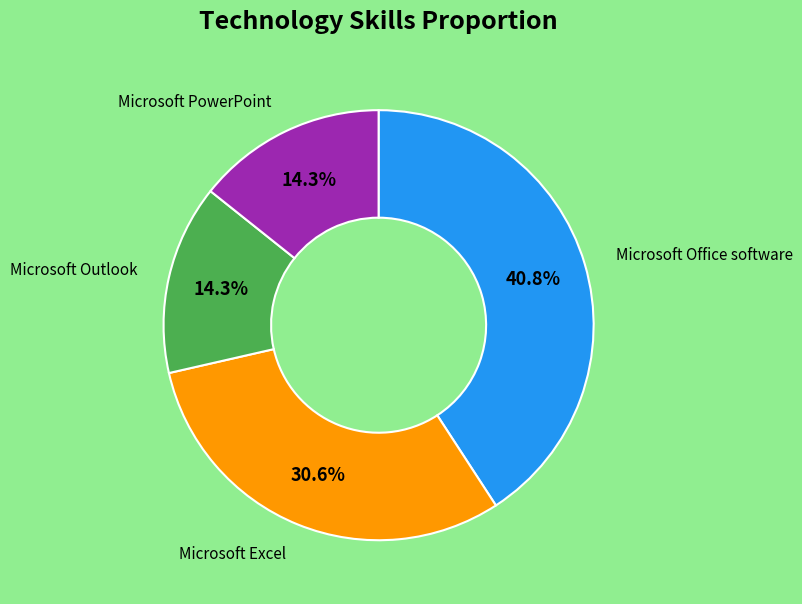

To the nearest percent, what is the difference between the largest and smallest slice percentages?

27%